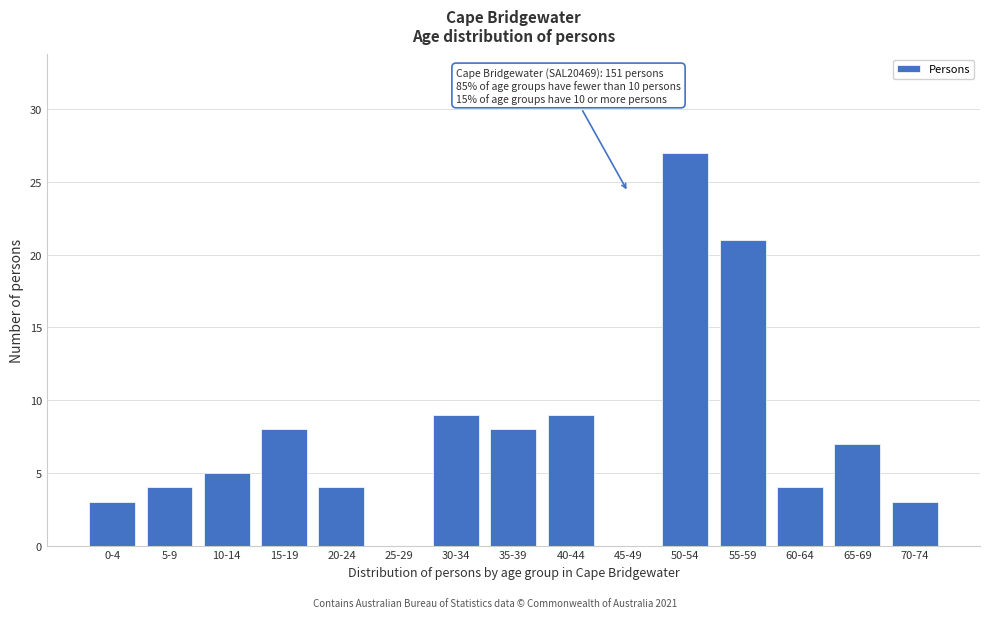

Reading right to left, transcribe all the data shown in this chart.

70-74=3	65-69=7	60-64=4	55-59=21	50-54=27	45-49=0	40-44=9	35-39=8	30-34=9	25-29=0	20-24=4	15-19=8	10-14=5	5-9=4	0-4=3